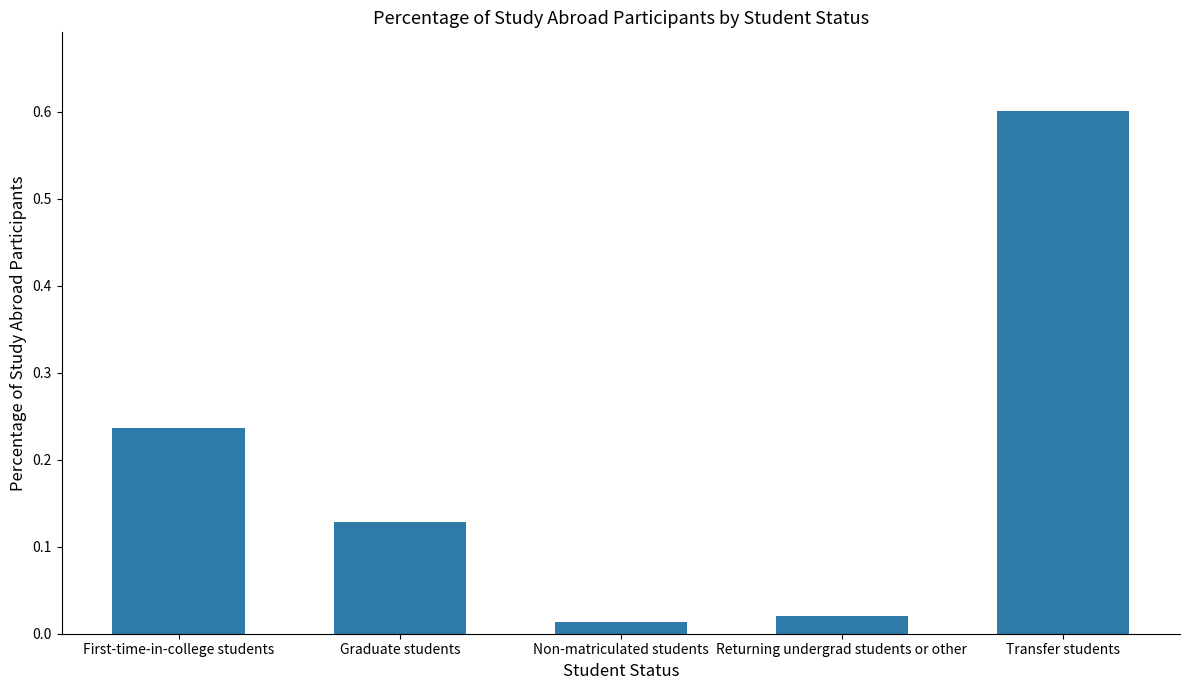

What position from the left is First-time-in-college students?

1